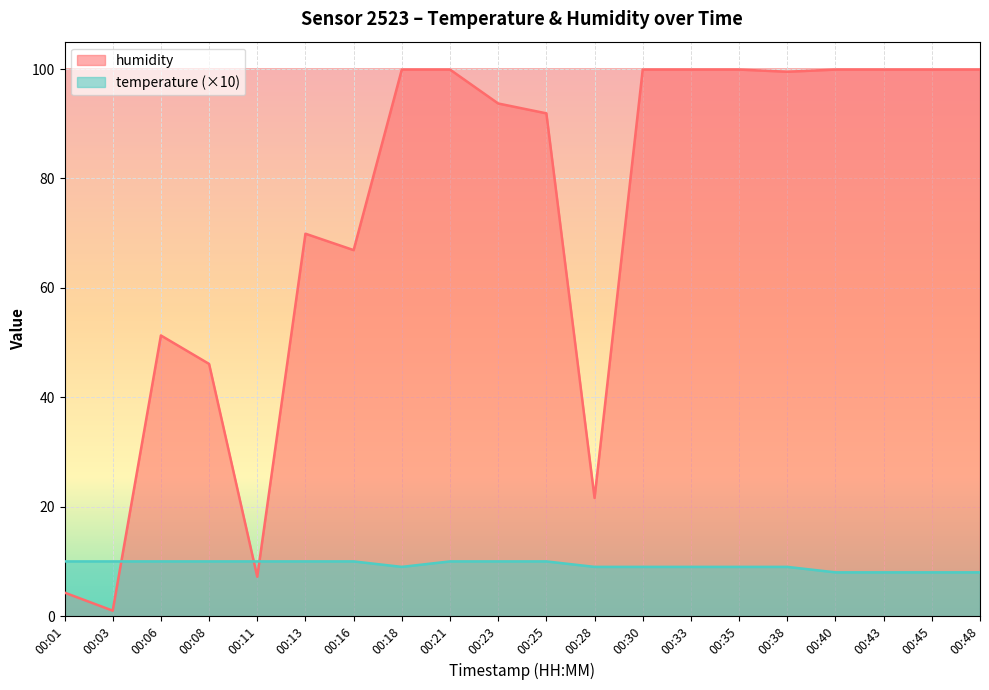

Is it true that humidity equals 1.7 at 00:03?

False